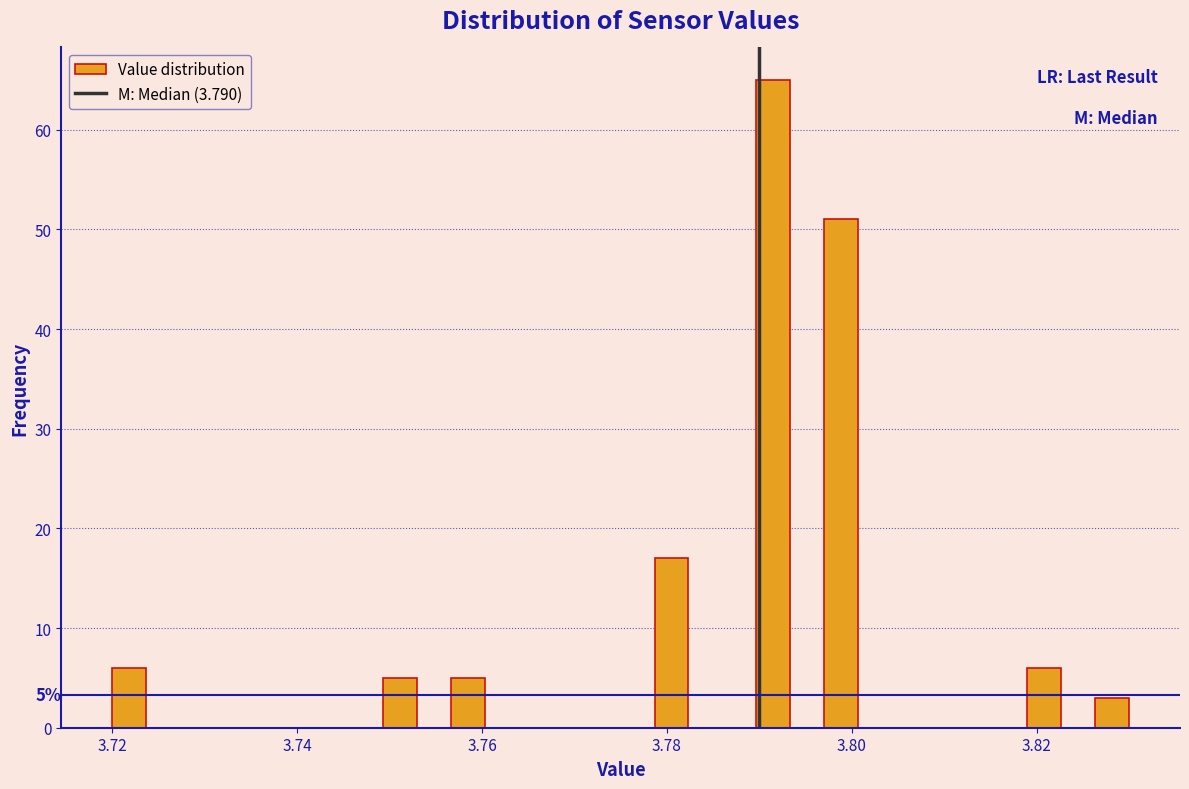

Around what value on the x-axis is the tallest bar? Give the approximate position of its centre, as read against the axis.

3.792